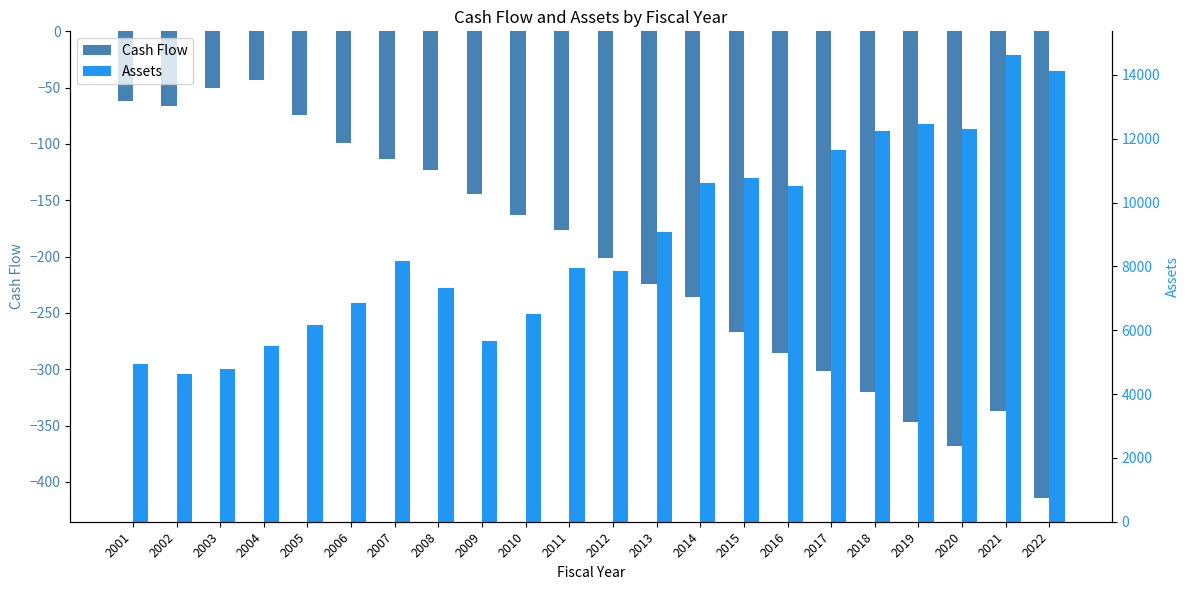

At which label does Assets first exceed 8158?

2007